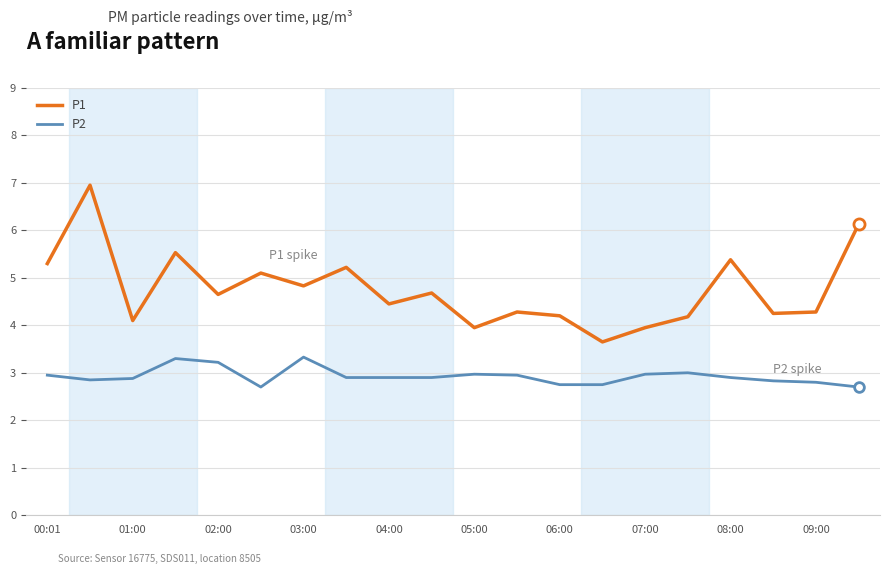

What is the difference between the maximum and minimum values in the P2 series?

0.6